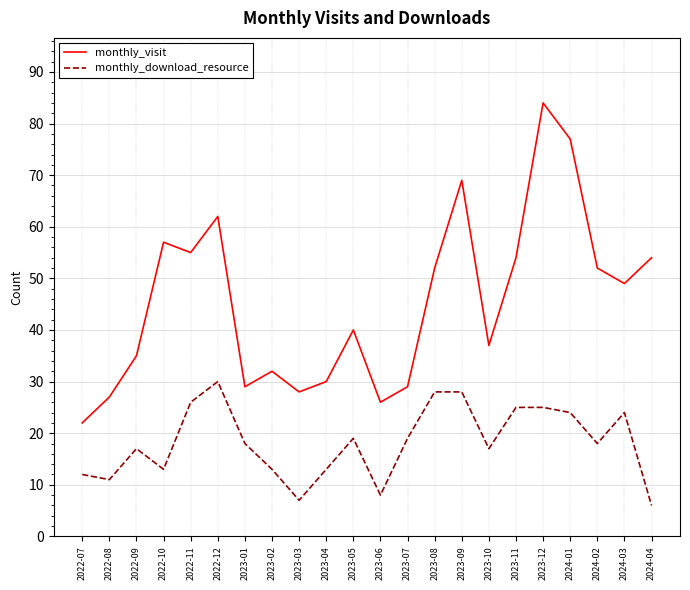

What is the spread (max minus min) of values at 2023-07?

10